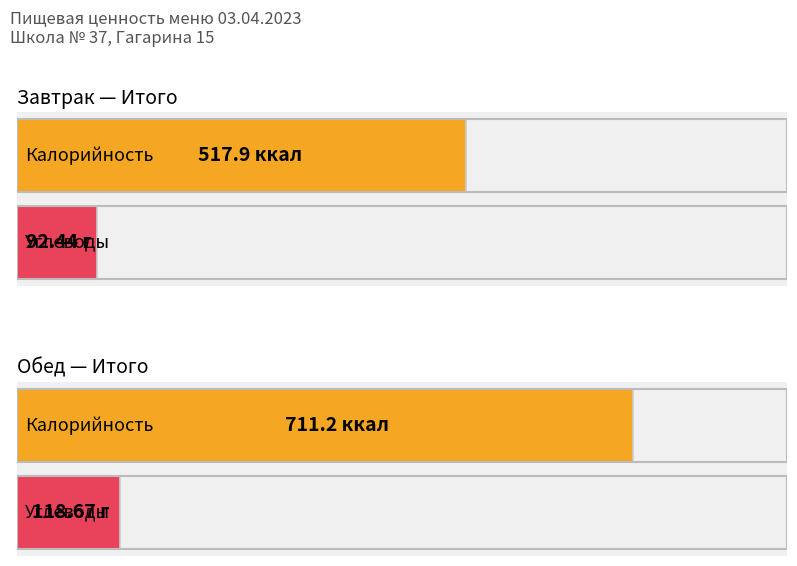

True or false: Жиры has a value of 9.3 at Обед (Итого).

False